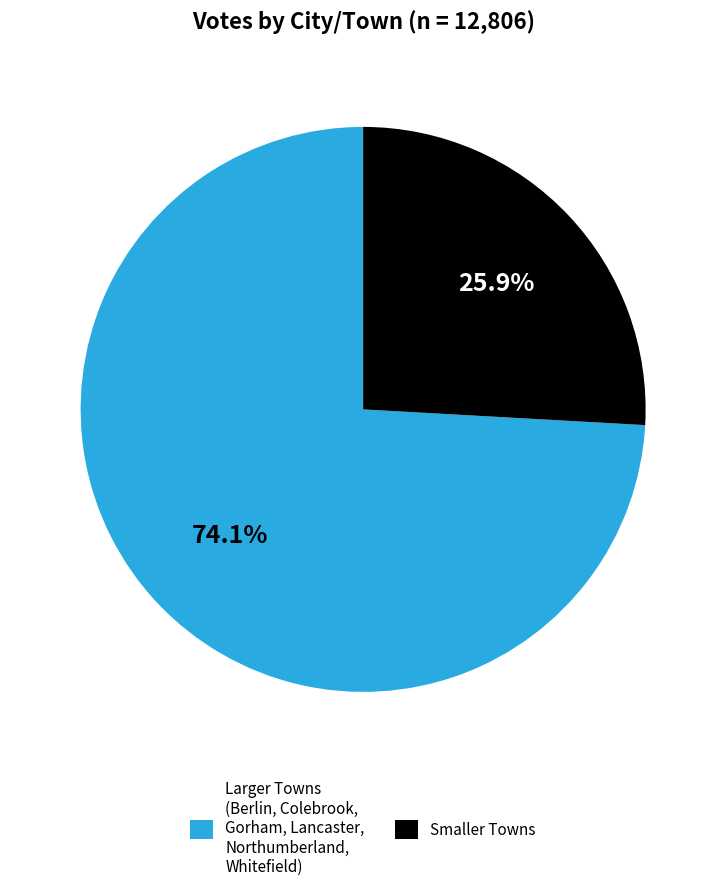

How many slices are in this pie chart?

2